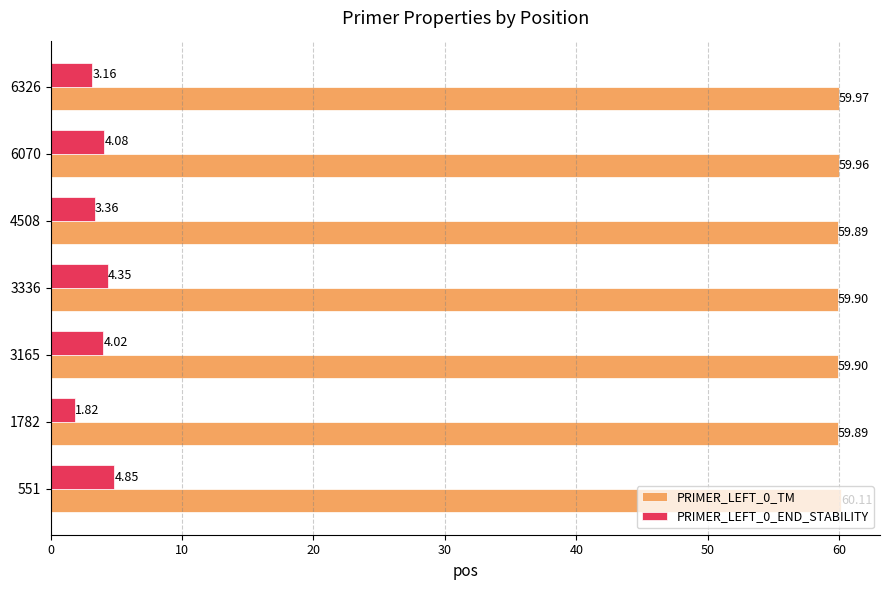

What is the average value of the PRIMER_LEFT_0_END_STABILITY series?

3.7